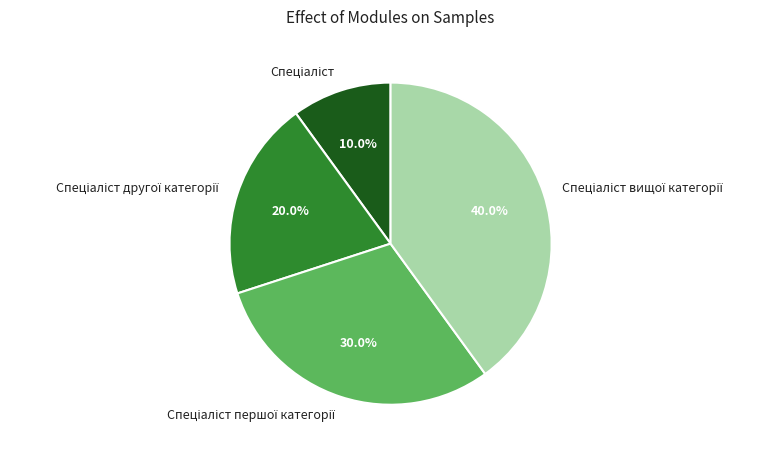

Does any single category account for the majority?

No